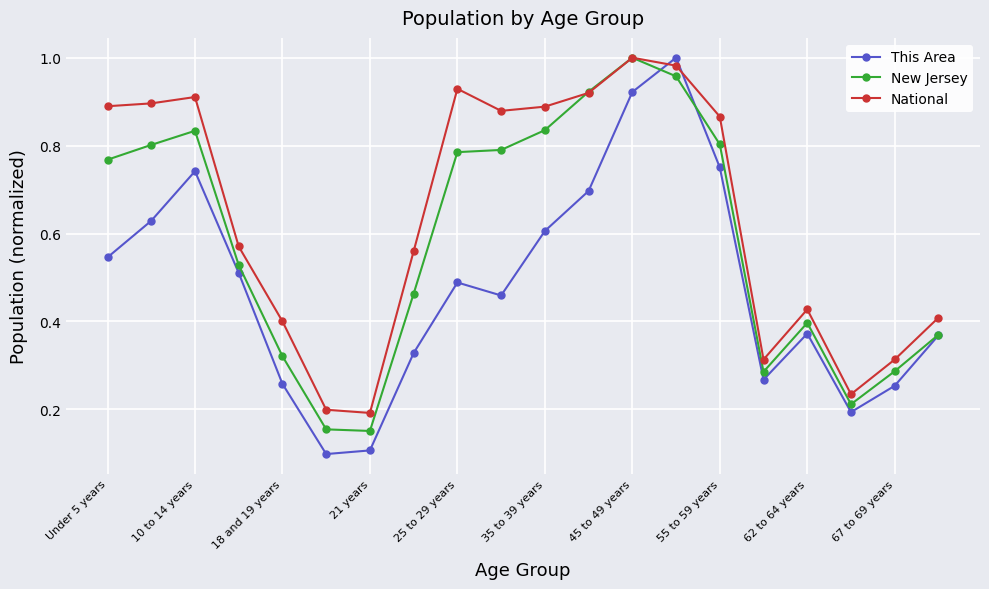

What are all the series names shown in the legend?

This Area, New Jersey, National